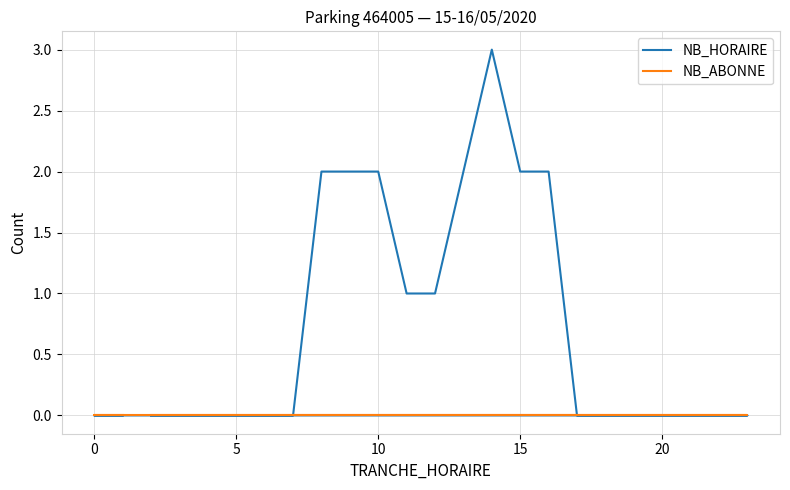

What are all the series names shown in the legend?

NB_HORAIRE, NB_ABONNE